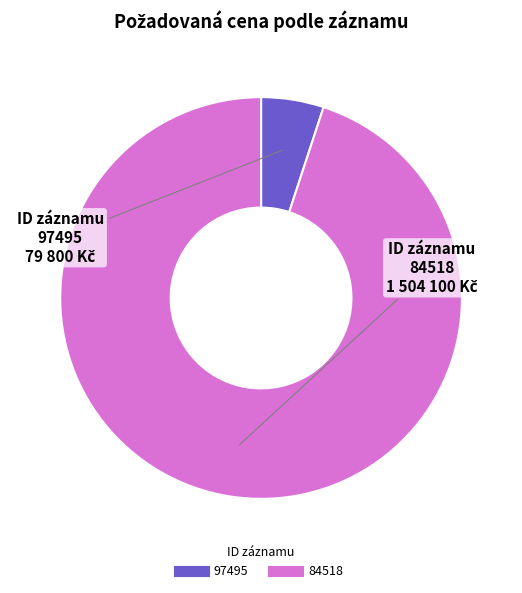

Which category accounts for the majority?

84518